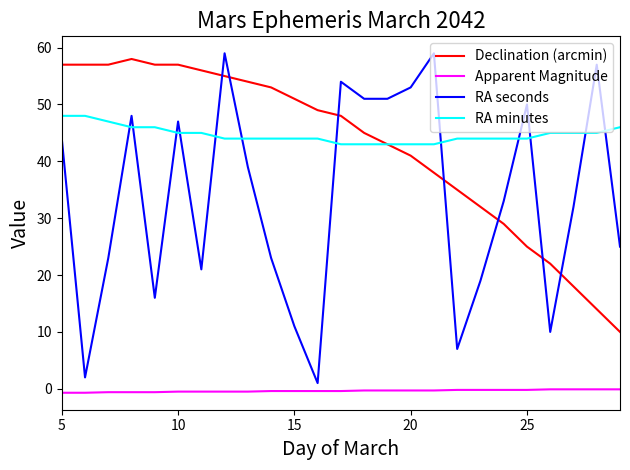

What is the lowest value of the Apparent Magnitude series?

-0.7